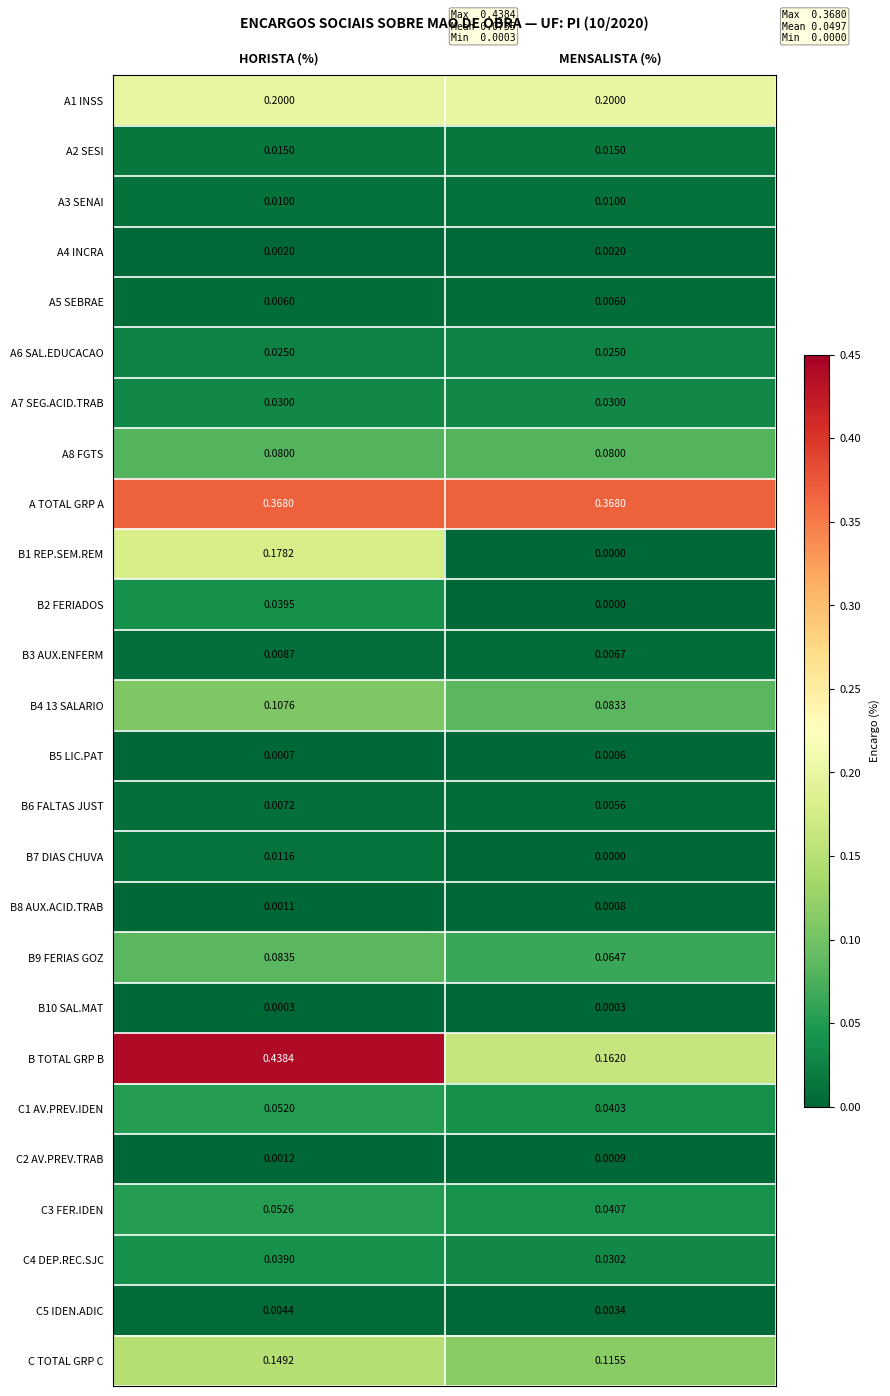

At which label is B7 DIAS CHUVA closest to 0?

MENSALISTA (%)